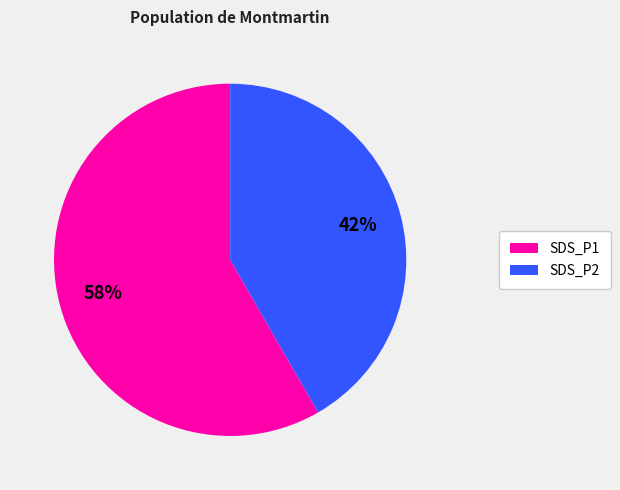

Which slice is the largest?

SDS_P1